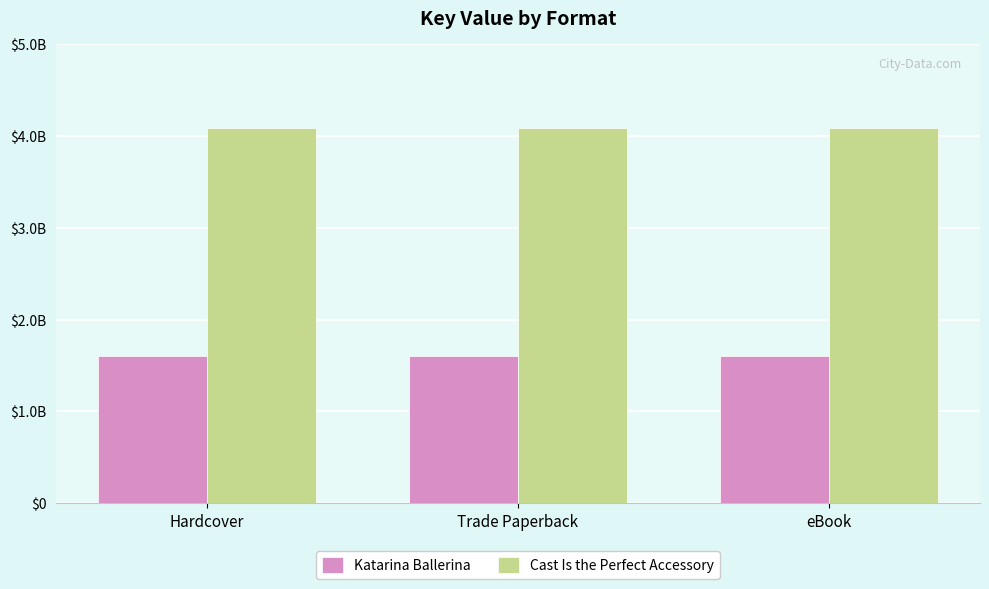

Does the chart contain any negative values?

No